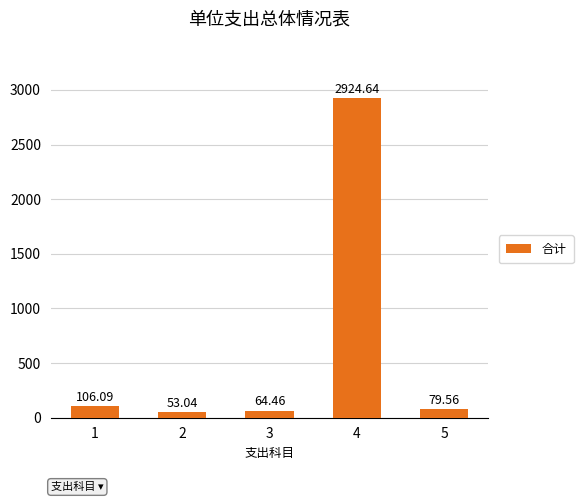

Which has a higher value, 2 or 3?

3